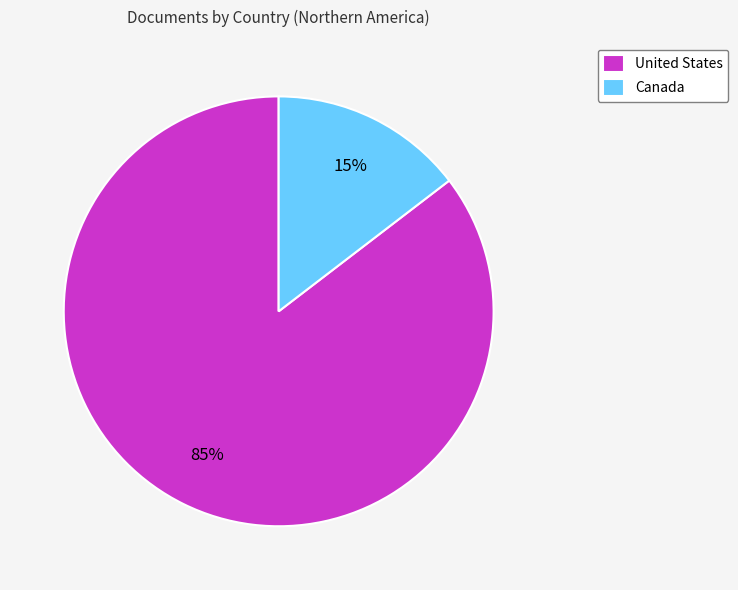

Which slice is the smallest?

Canada